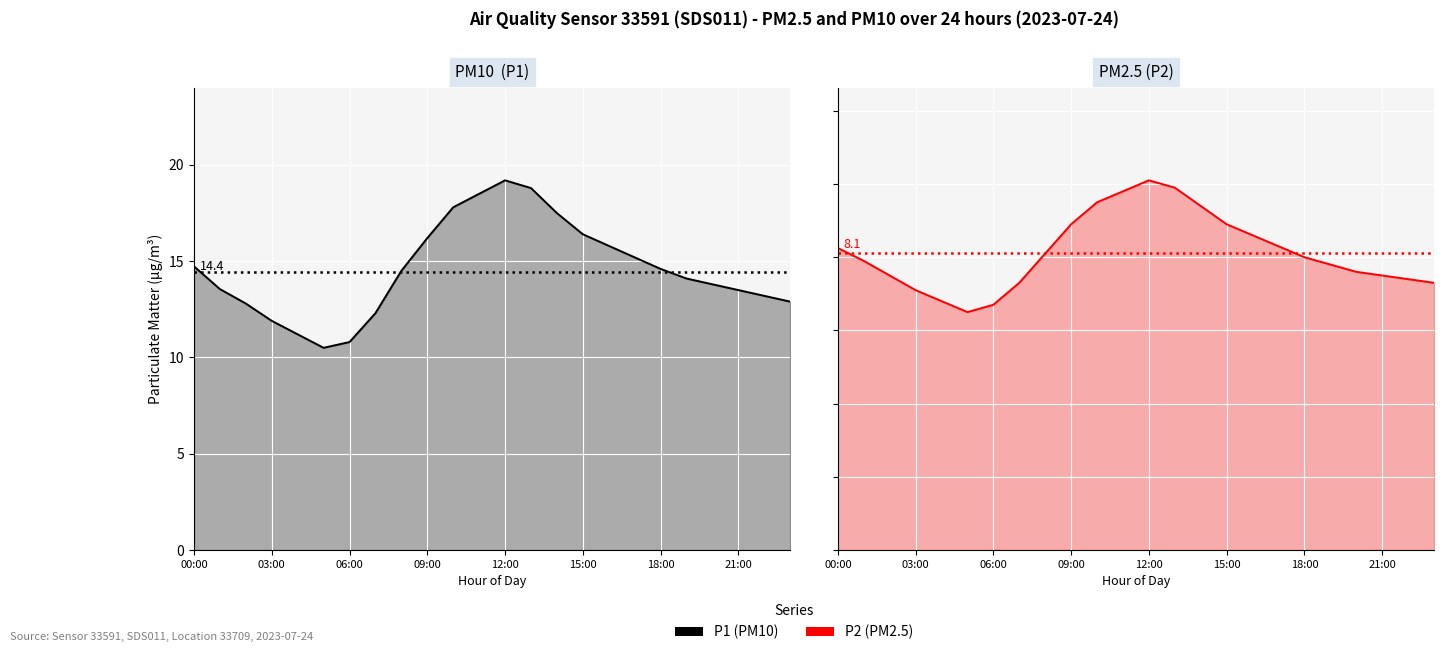

In P1, how many points are higher than both neighbors (excluding endpoints)?

1